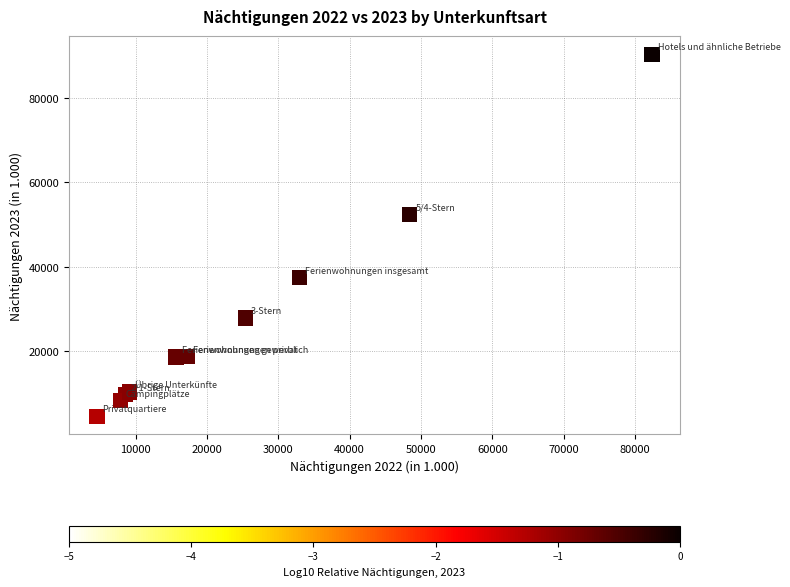

What Y value in the scatter plot is closest to 47484?

52493.1